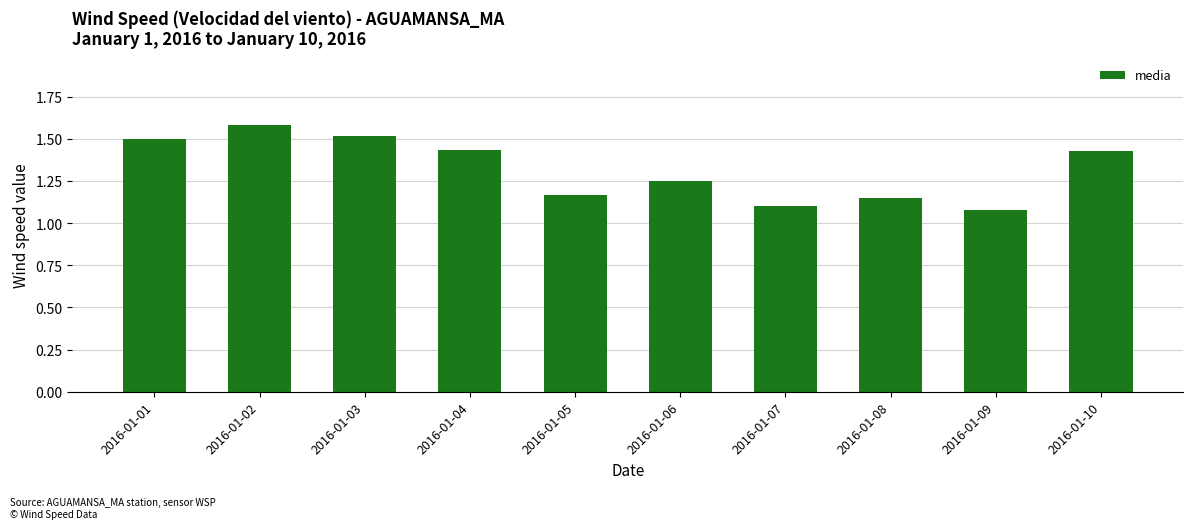

What is the change in value from 2016-01-02 to 2016-01-05?

-0.4